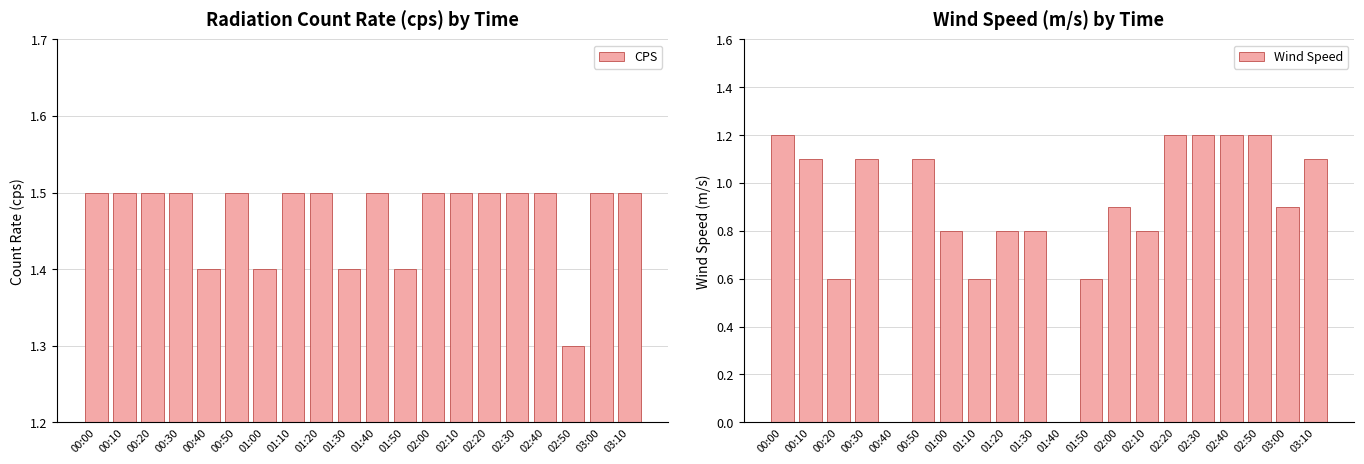

Which category has the highest value in the CPS series?

00:00